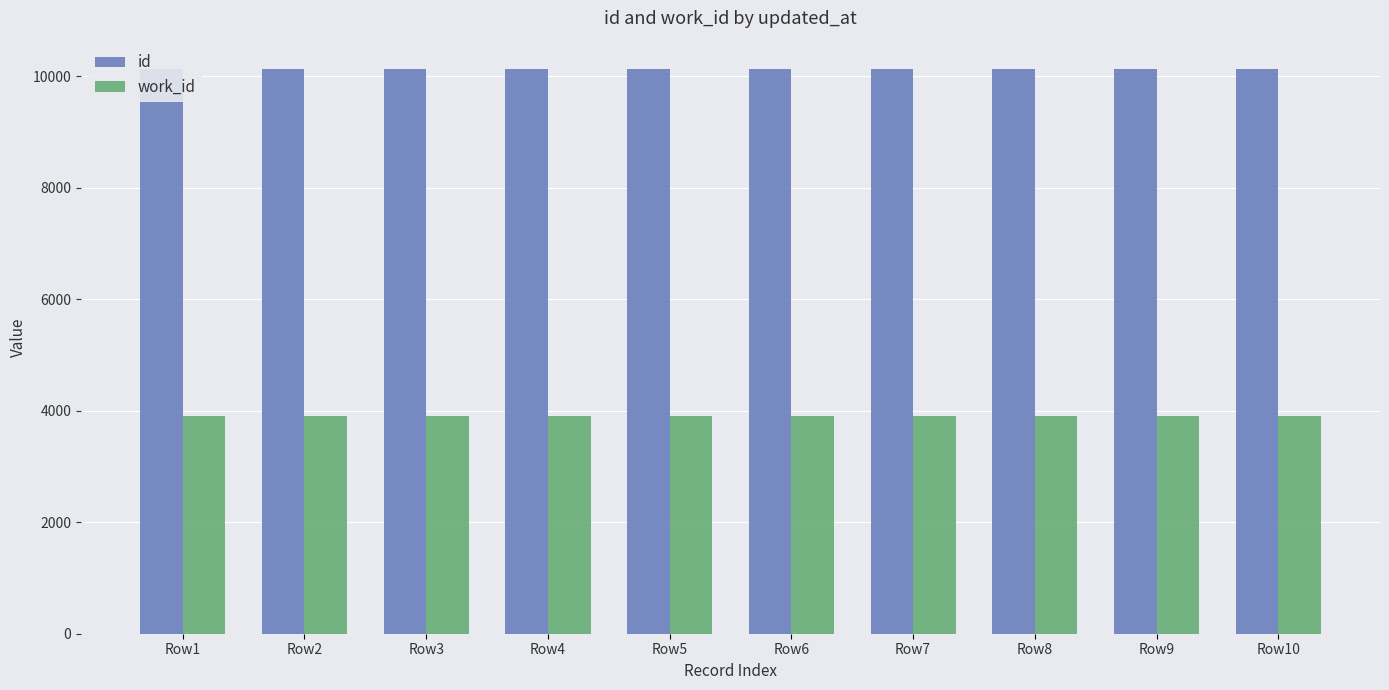

List the labels in order of id value, largest first.

Row10, Row9, Row8, Row7, Row6, Row5, Row4, Row3, Row2, Row1